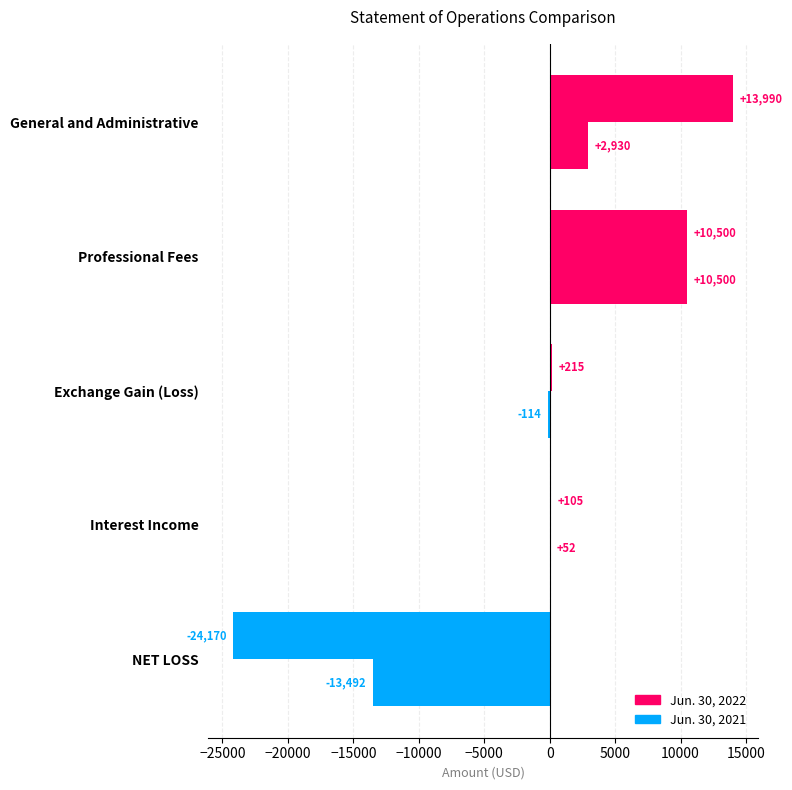

How many series are shown in this chart?

2